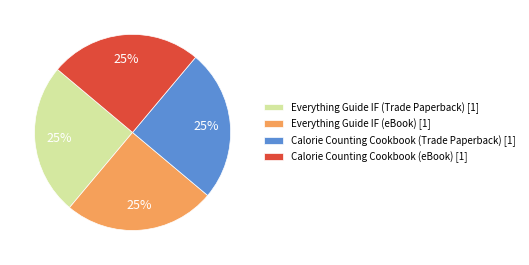

To the nearest percent, what percentage of the pie is Everything Guide IF (eBook) [1]?

25%